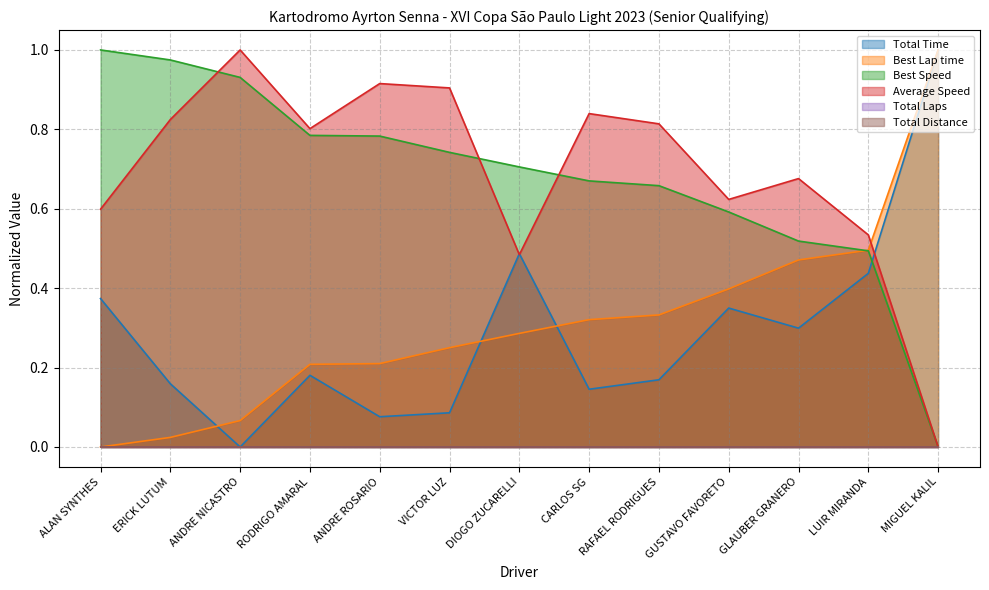

What position from the right is RODRIGO AMARAL?

10